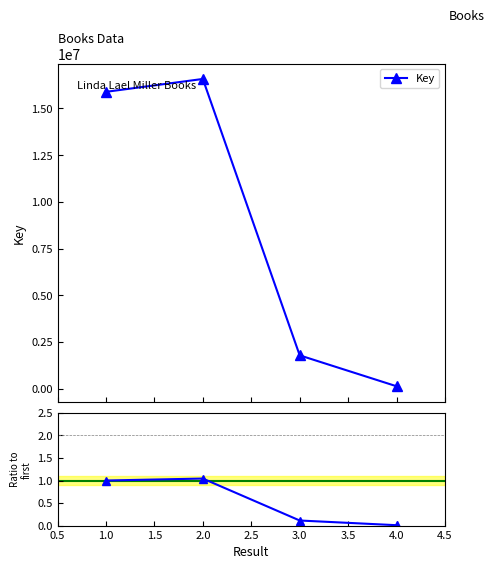

What is the average value of the Key ratio series?

0.5